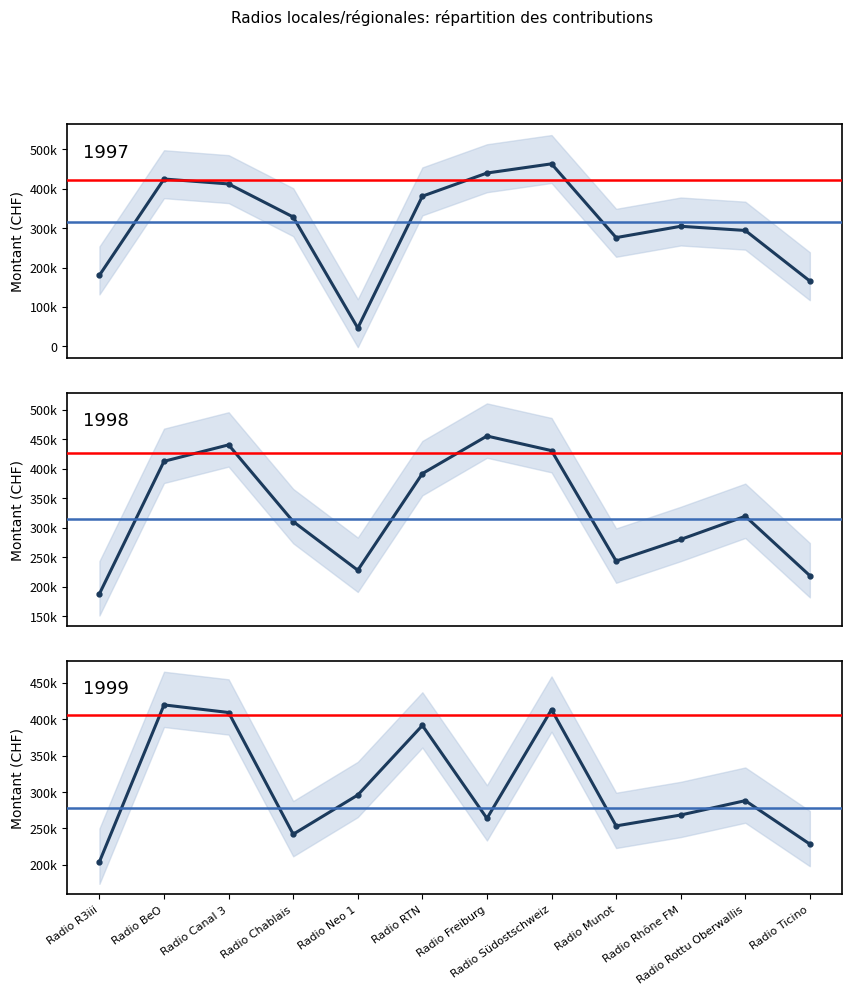

Reading left to right, extract all data points from this chart.

1997: Radio R3iii=180400	Radio BeO=424978	Radio Canal 3=412436	Radio Chablais=328425	Radio Neo 1=46300	Radio RTN=381269	Radio Freiburg=440145	Radio Südostschweiz=463536	Radio Munot=276026	Radio Rhône FM=304816	Radio Rottu Oberwallis=294222	Radio Ticino=165625
1998: Radio R3iii=188350	Radio BeO=412578	Radio Canal 3=440349	Radio Chablais=310555	Radio Neo 1=228200	Radio RTN=391745	Radio Freiburg=455312	Radio Südostschweiz=430600	Radio Munot=243706	Radio Rhône FM=280311	Radio Rottu Oberwallis=319555	Radio Ticino=218988
1999: Radio R3iii=204000	Radio BeO=419800	Radio Canal 3=409346	Radio Chablais=241850	Radio Neo 1=295800	Radio RTN=391527	Radio Freiburg=263627	Radio Südostschweiz=413348	Radio Munot=253295	Radio Rhône FM=268295	Radio Rottu Oberwallis=288061	Radio Ticino=228248